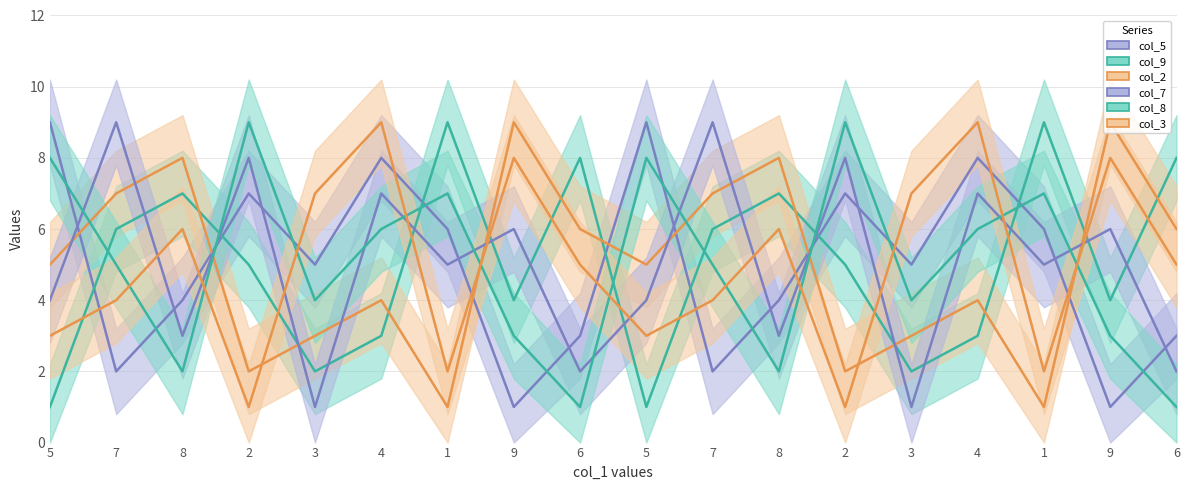

True or false: col_3 has more than 0 points higher than both neighbors.

True